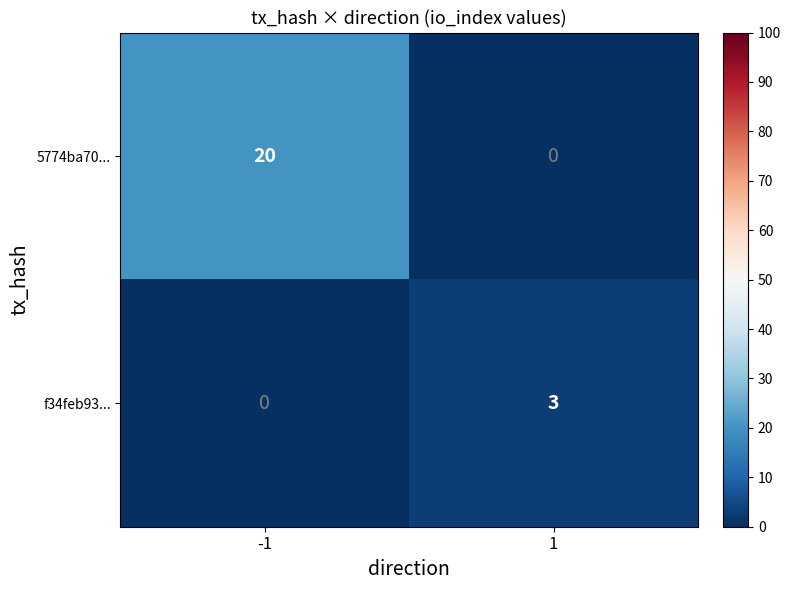

Read the f34feb93... value at 1.

3